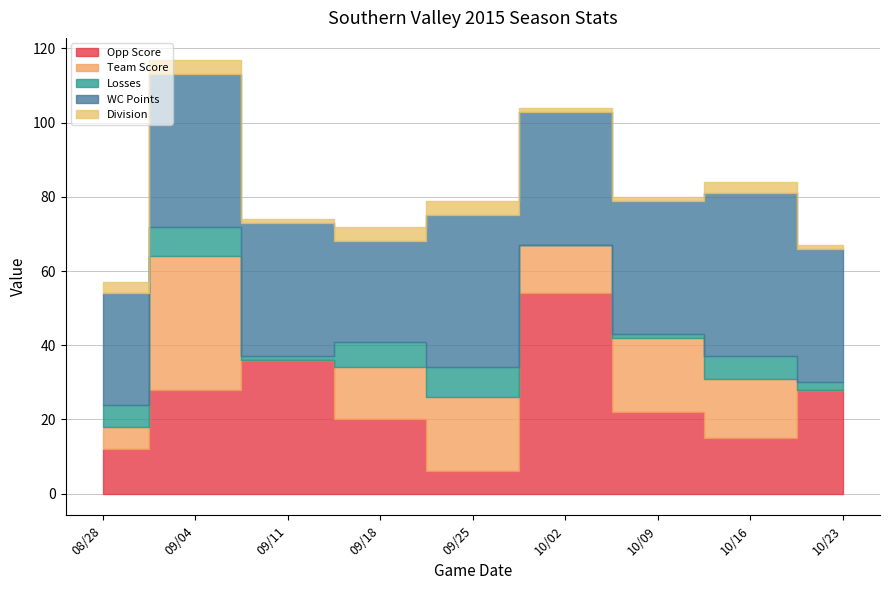

What is the approximate value of WC Points at 10/09, to the nearest 5?

35